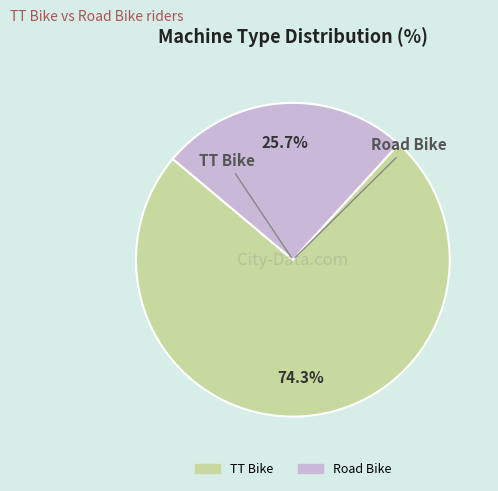

Which category accounts for the majority?

TT Bike